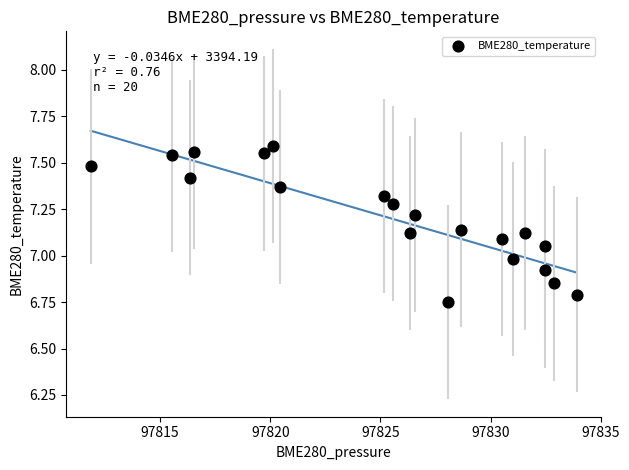

What is the range of Y values (max minus min)?

0.8